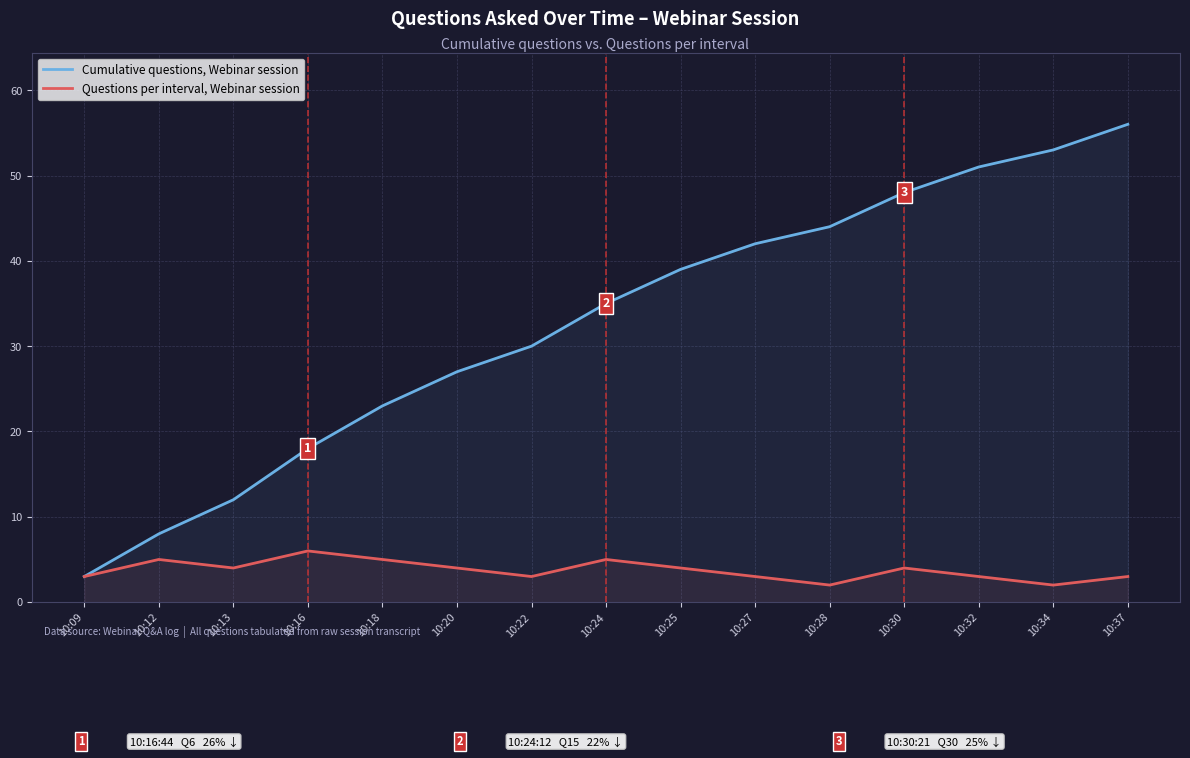

List the labels in order of Cumulative questions, Webinar session value, largest first.

10:37, 10:34, 10:32, 10:30, 10:28, 10:27, 10:25, 10:24, 10:22, 10:20, 10:18, 10:16, 10:13, 10:12, 10:09